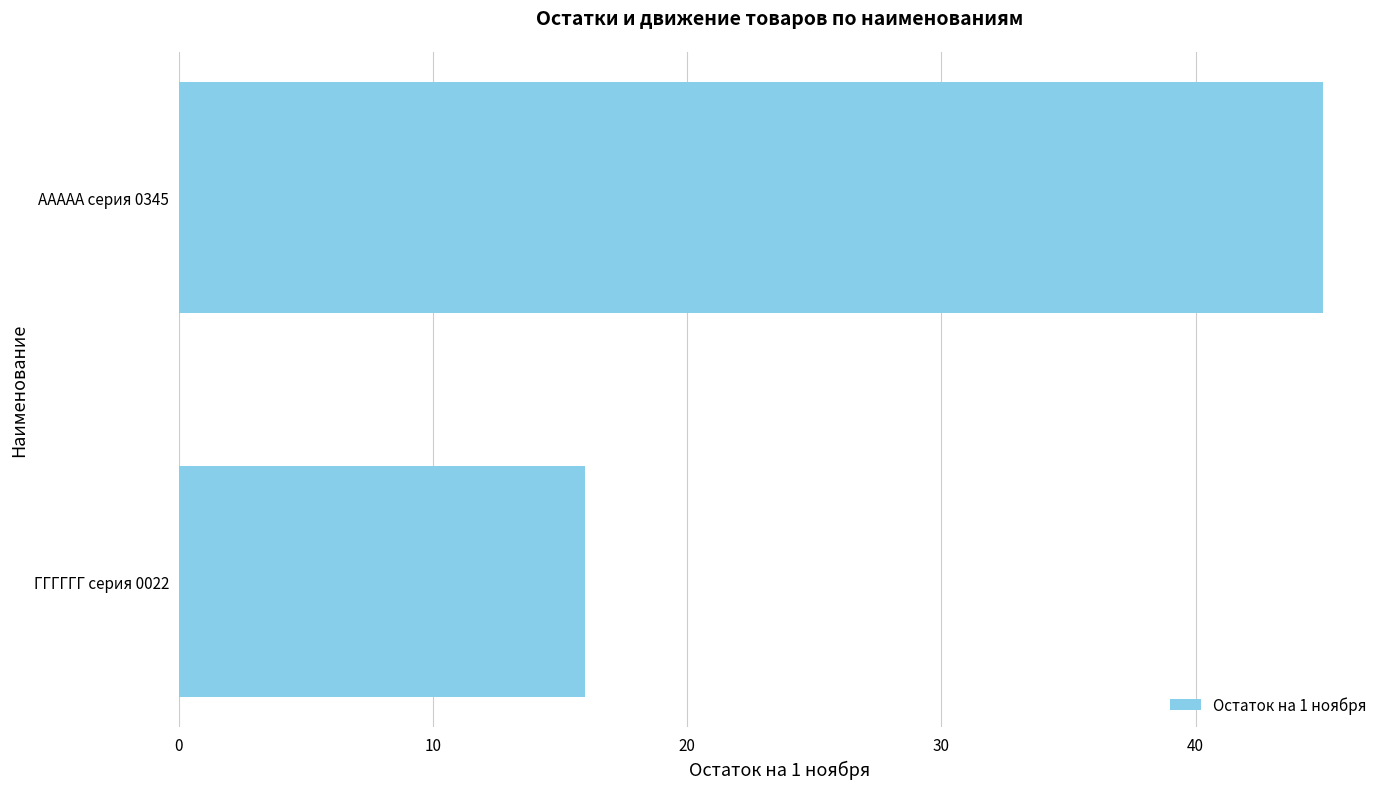

What is the label of the 1st bar from the bottom?

ГГГГГГ серия 0022